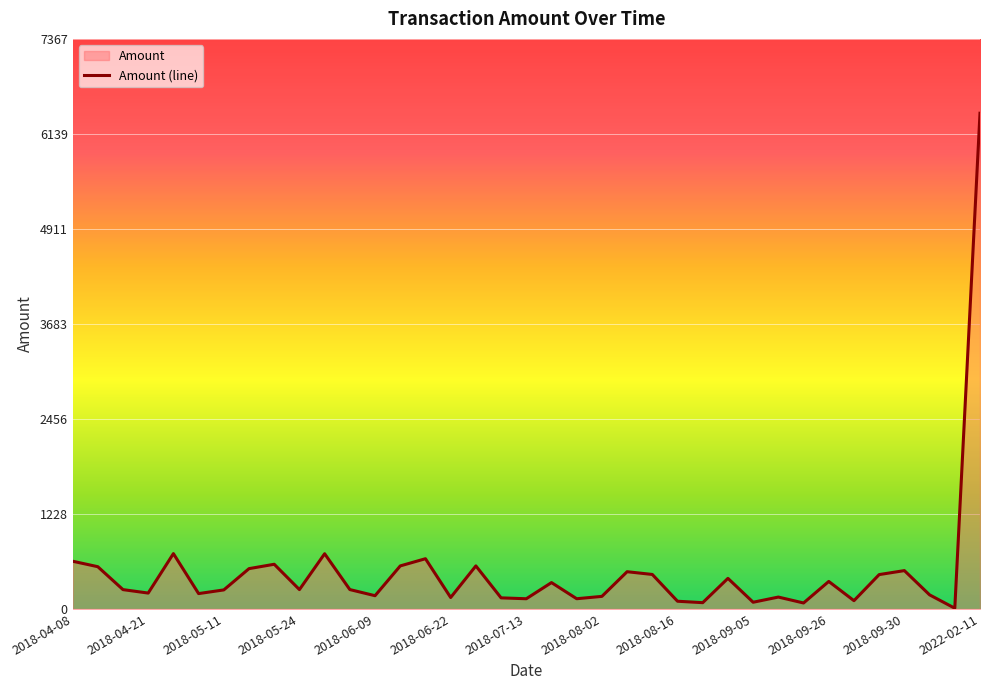

What is the difference between the values at 2018-04-09 and 2018-05-11?

300.0